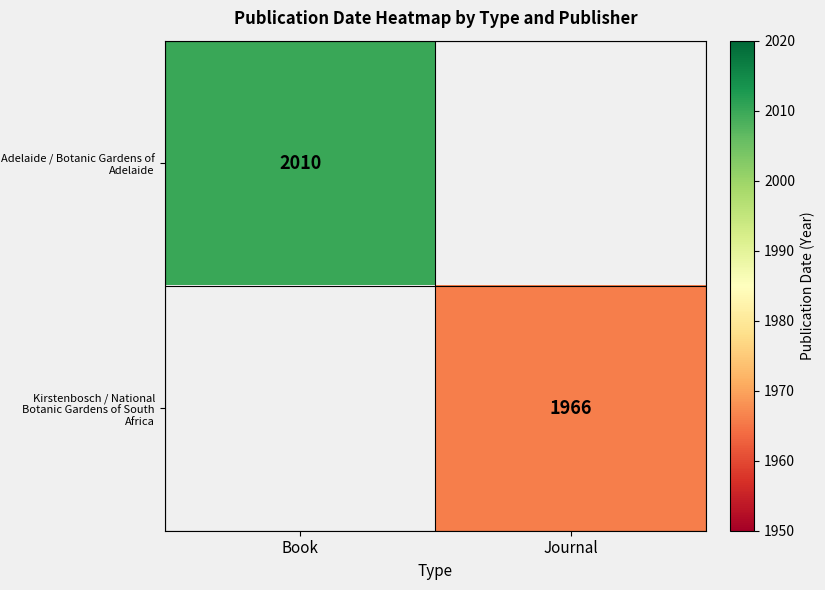

True or false: Kirstenbosch / National Botanic Gardens of South Africa has a value of 1194 at Journal.

False